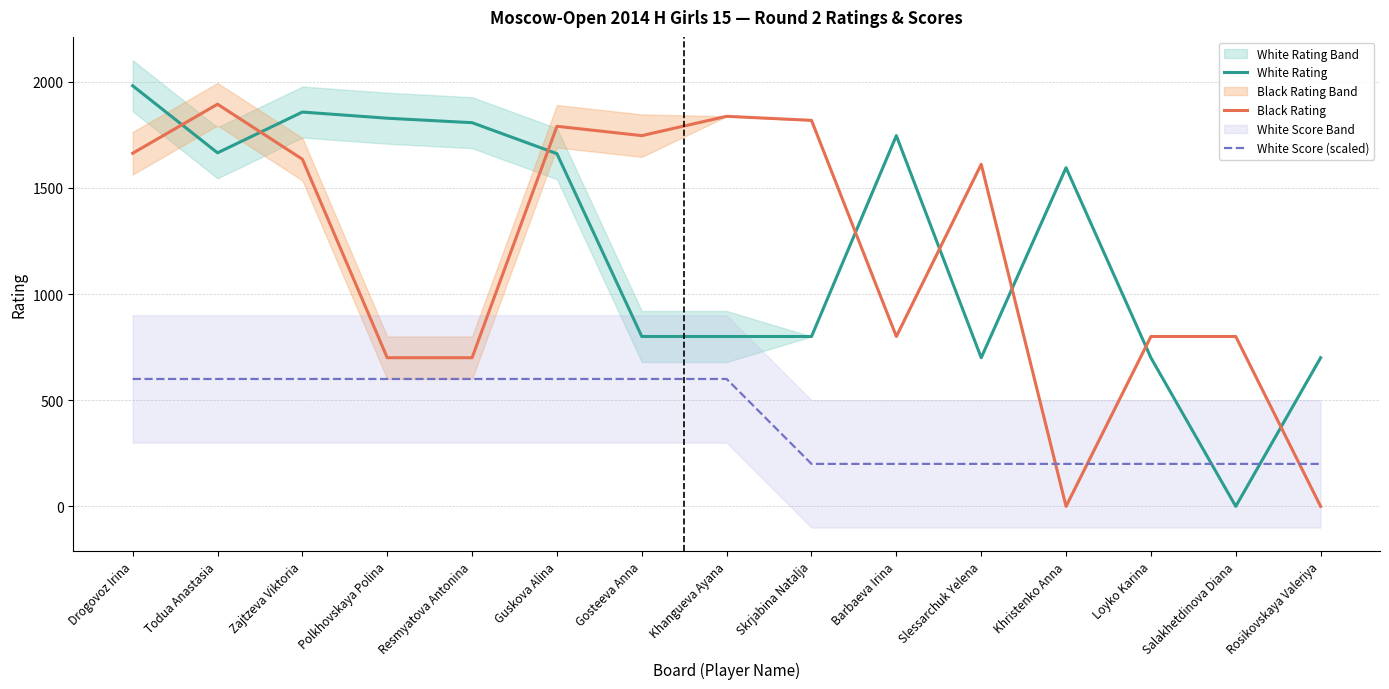

Reading left to right, list all the values displayed in this chart.

White Rating: 1981	1665	1857	1828	1807	1661	800	800	800	1746	700	1595	700	0	700
Black Rating: 1663	1894	1635	700	700	1790	1746	1837	1818	800	1611	0	800	800	0
White Score (scaled): 600	600	600	600	600	600	600	600	200	200	200	200	200	200	200